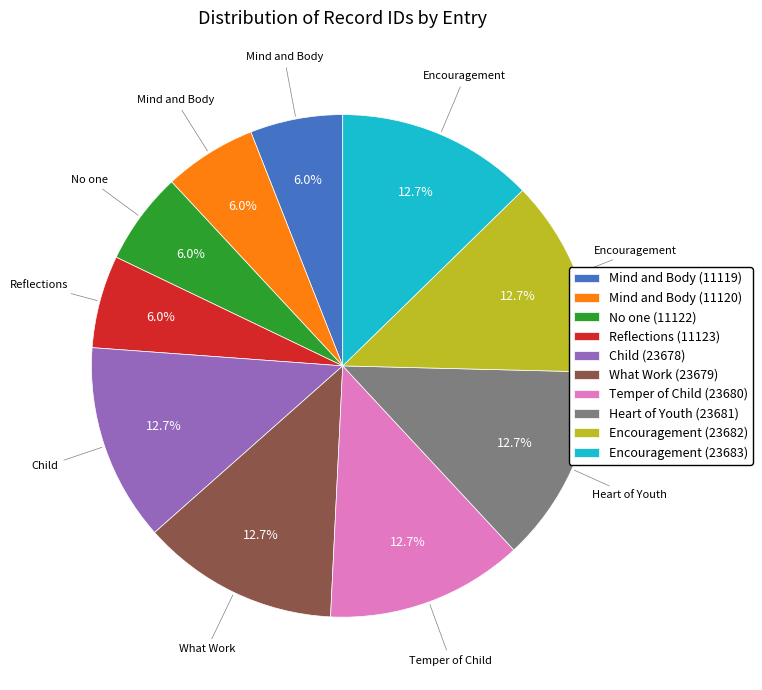

Is the sum of What Work (23679) and Encouragement (23682) greater than half?

No